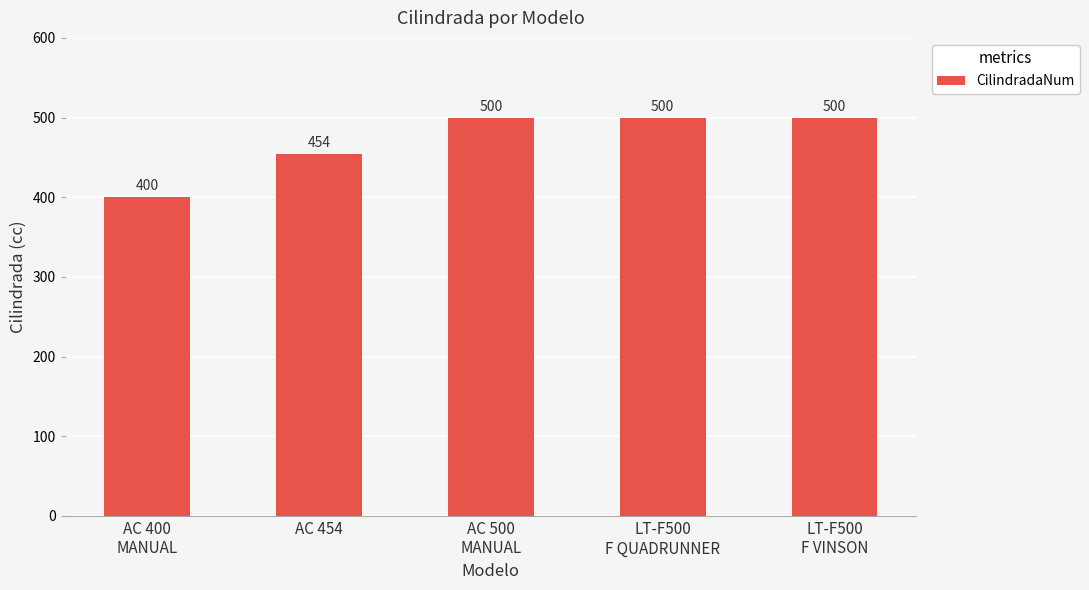

Is it true that the value at AC 500
MANUAL is 500?

True